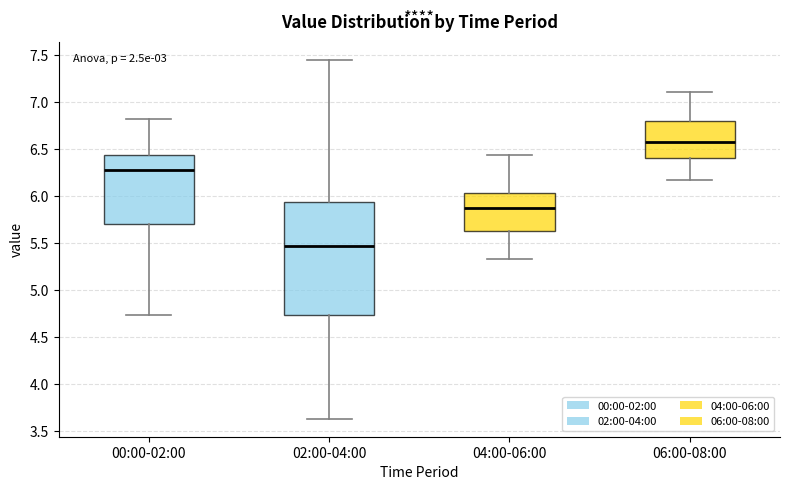

Reading left to right, transcribe this box plot: for each box, give where its median line is, the range the box spans, and where its two whiskers end, as read against the y-axis. The values are not printed on the chart, so give them approximately, as read against the axis.

00:00-02:00: median 6.25, box 5.70 to 6.45, whiskers 4.75 to 6.80
02:00-04:00: median 5.45, box 4.75 to 5.95, whiskers 3.65 to 7.45
04:00-06:00: median 5.85, box 5.65 to 6.05, whiskers 5.35 to 6.45
06:00-08:00: median 6.55, box 6.40 to 6.80, whiskers 6.15 to 7.10